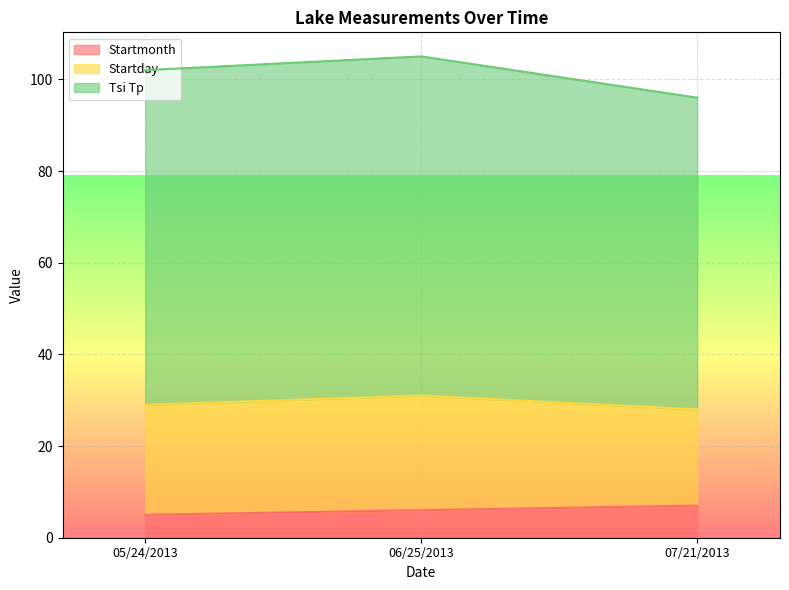

List the labels in order of Startmonth value, largest first.

07/21/2013, 06/25/2013, 05/24/2013